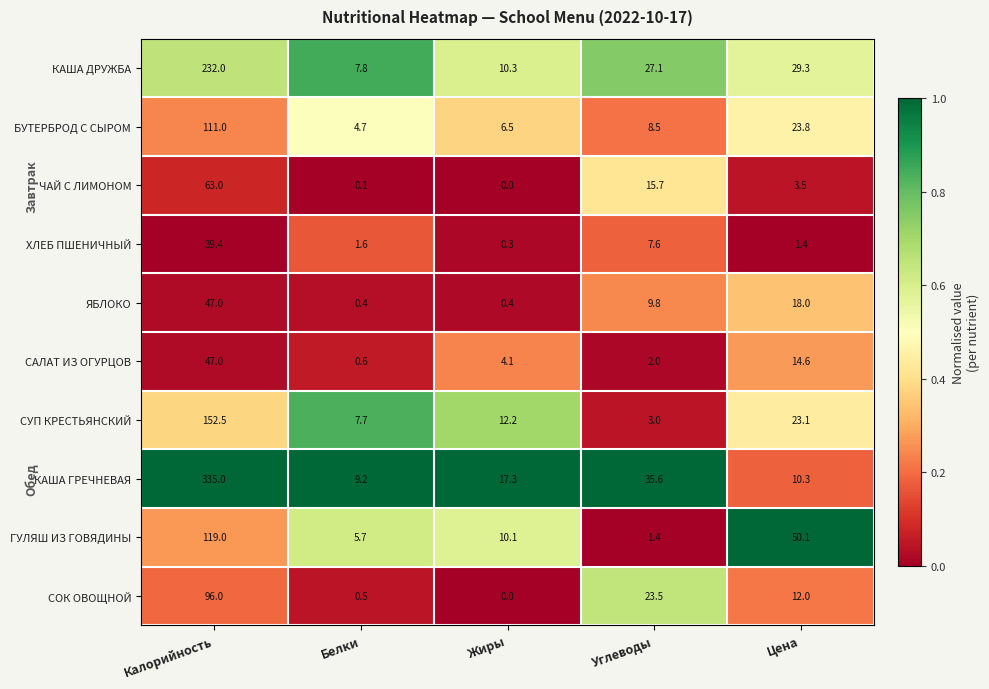

Which label corresponds to the smallest value in the chart?

Жиры